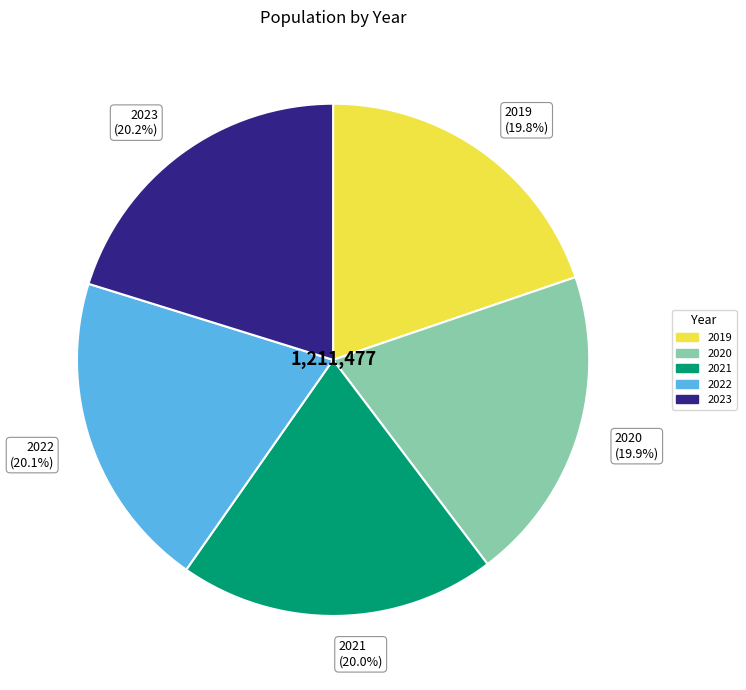

What portion of the pie excludes 2021?

80.0%